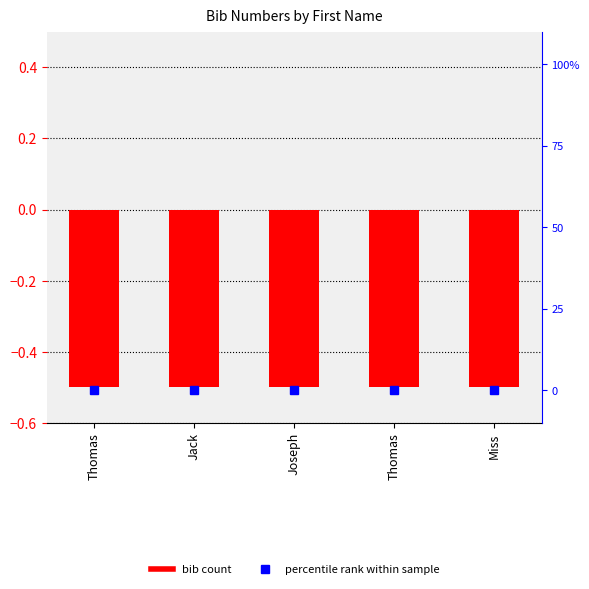

At which label does bib rank reach its minimum?

Thomas